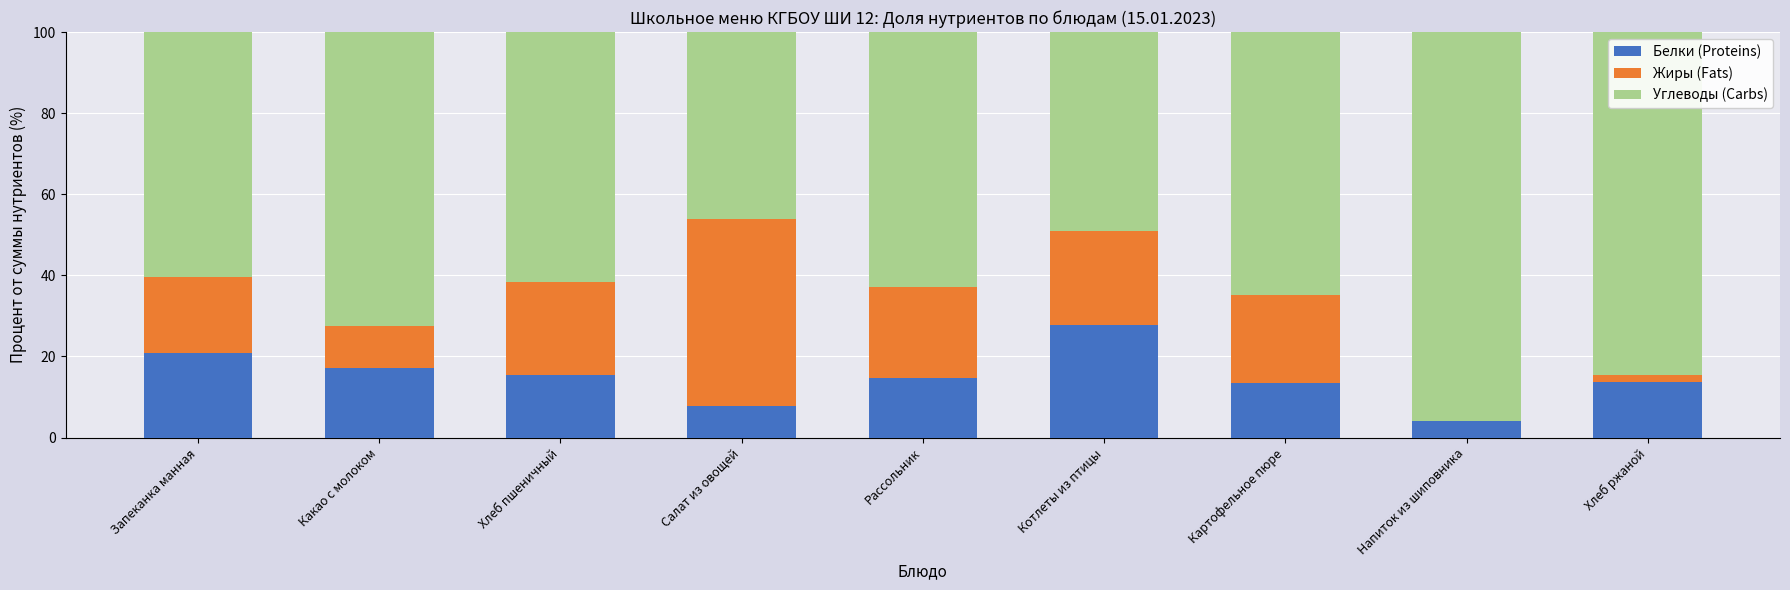

What is the total value across all series at Картофельное пюре?

100.0